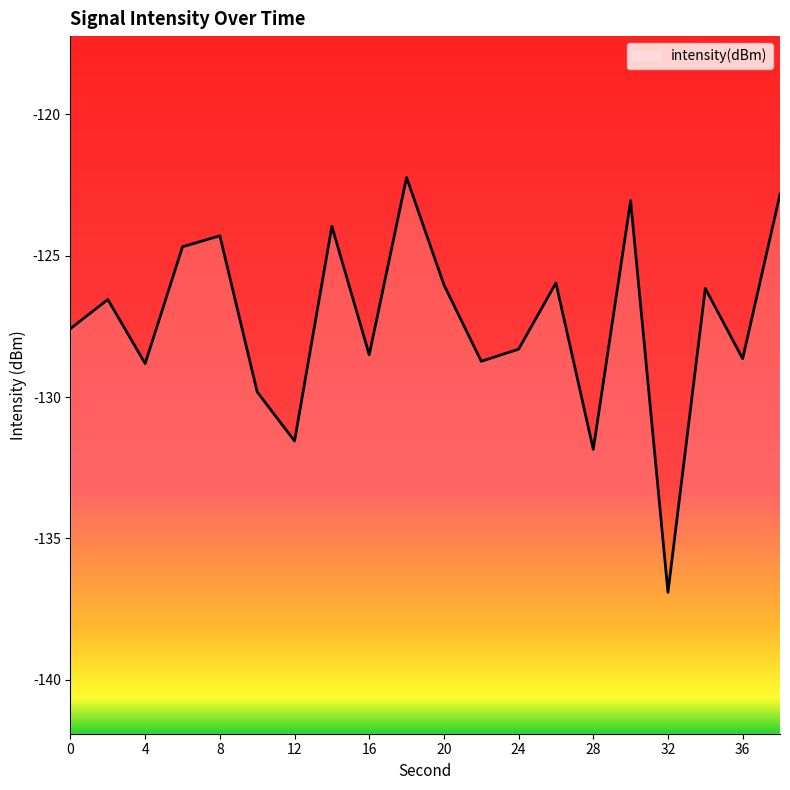

How many points are higher than both their immediate neighbors (excluding endpoints)?

7